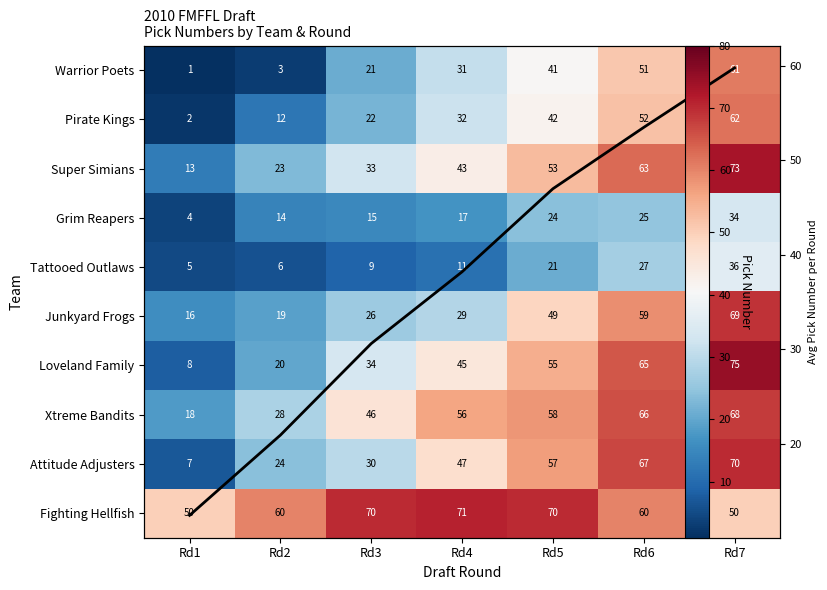

What is the difference between the Tattooed Outlaws values at Rd4 and Rd3?

2.0